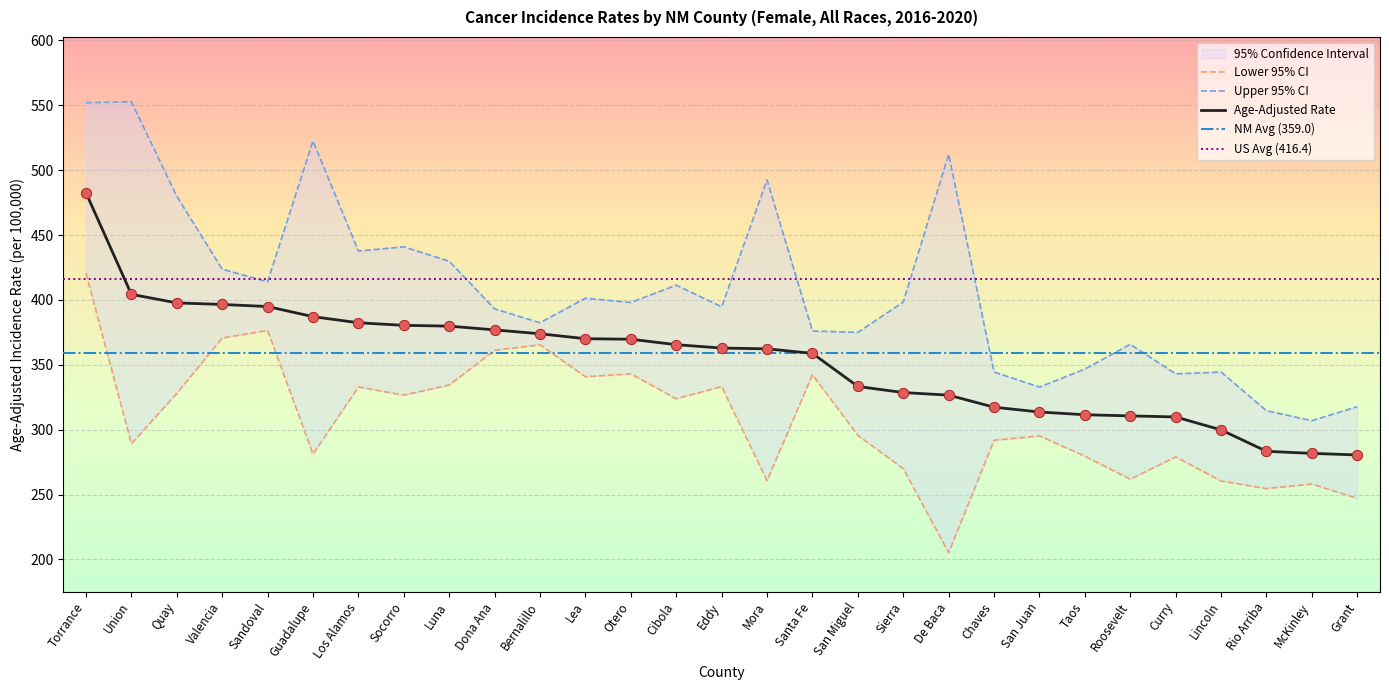

Which series reaches the minimum Y coordinate?

Lower 95% CI